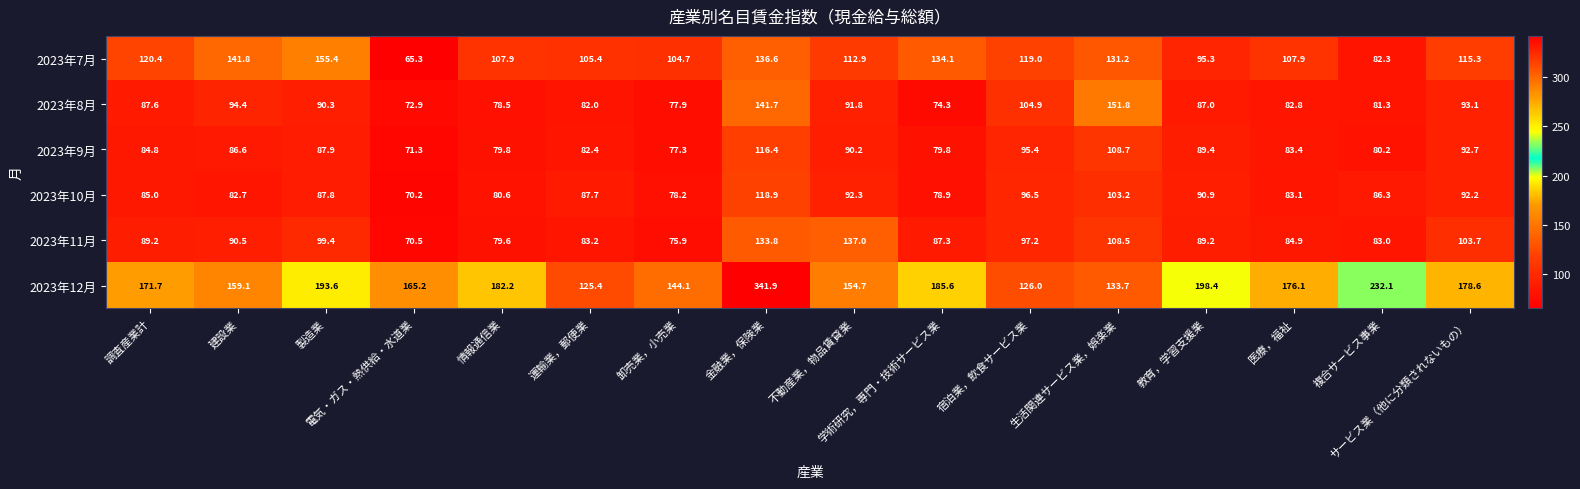

Count the number of data series in this chart.

6